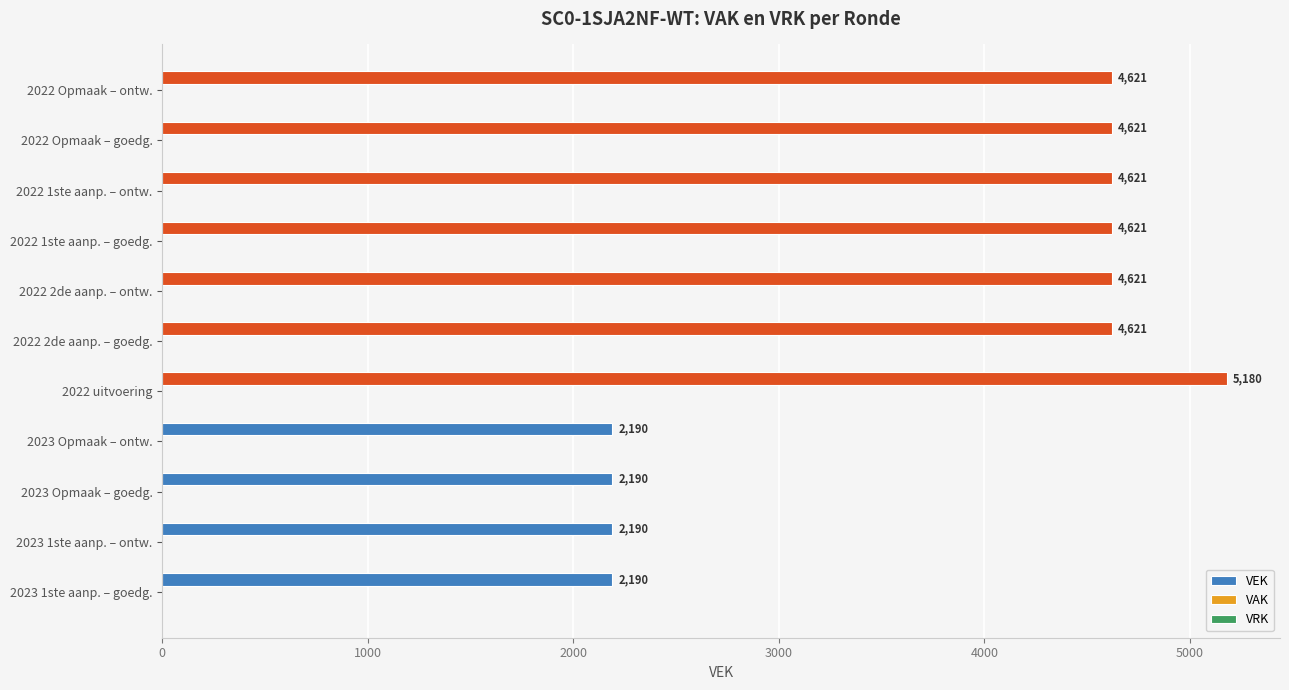

What is the minimum value shown in the chart?

2190